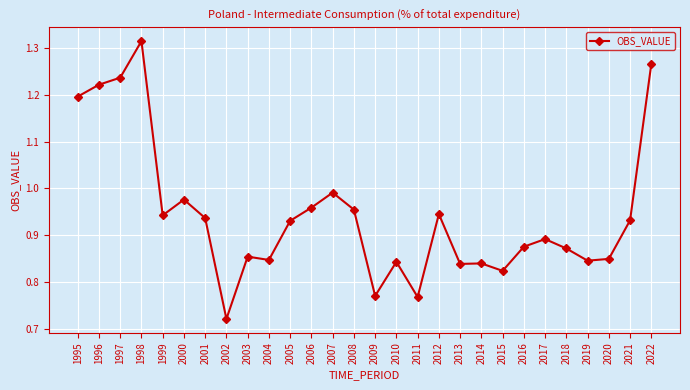

At which label is the value closest to 1?

2007